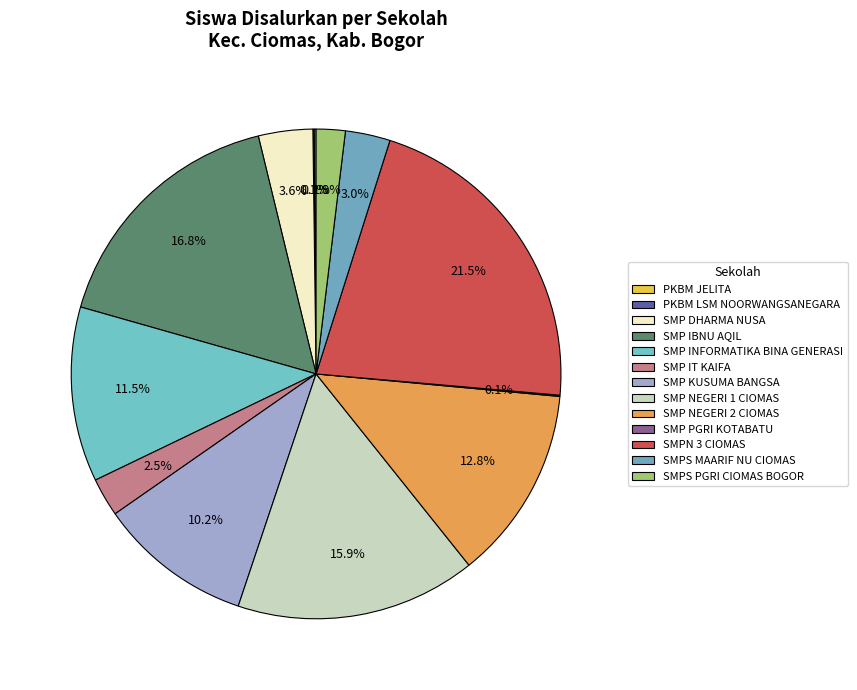

How many slices are in this pie chart?

13